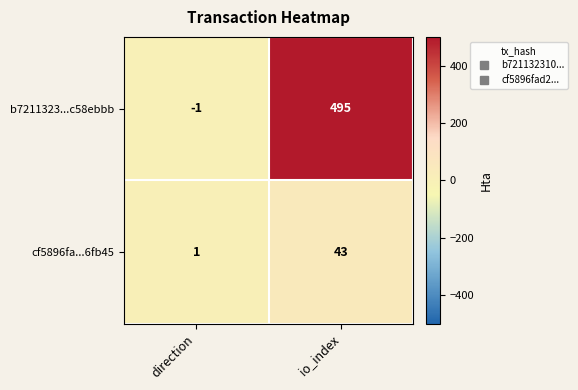

At which category is the sum across all series the highest?

io_index